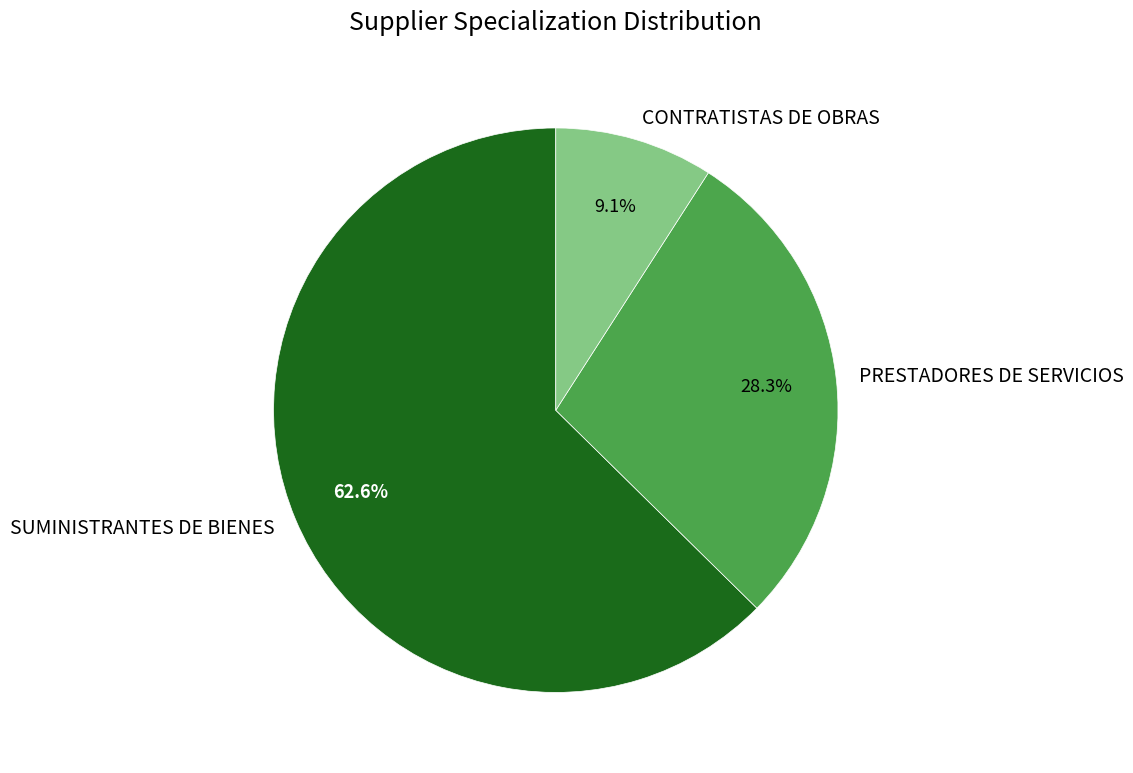

What is the total percentage of PRESTADORES DE SERVICIOS and CONTRATISTAS DE OBRAS?

37.4%